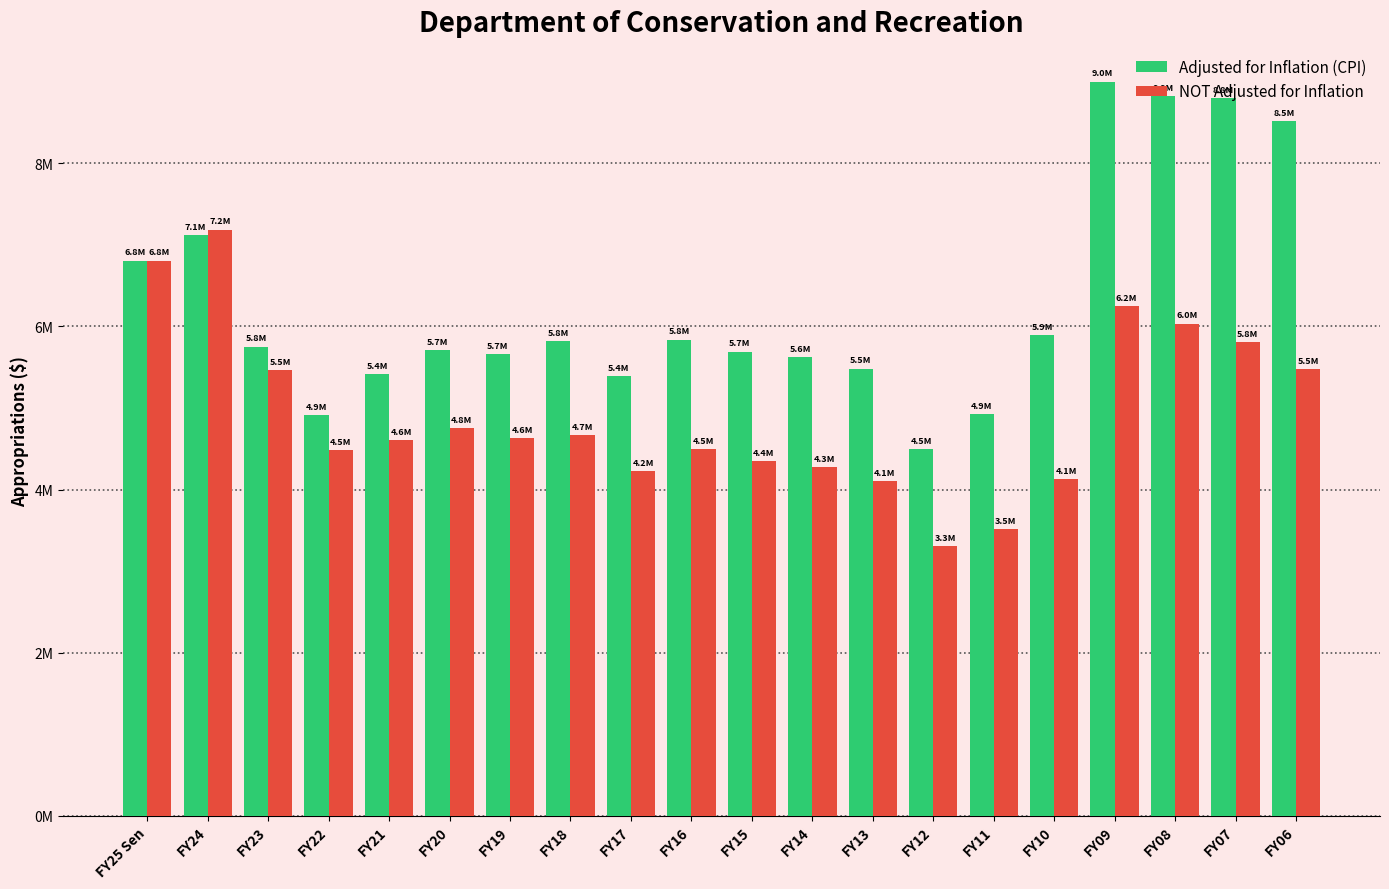

What is the minimum value shown in the chart?

3308980